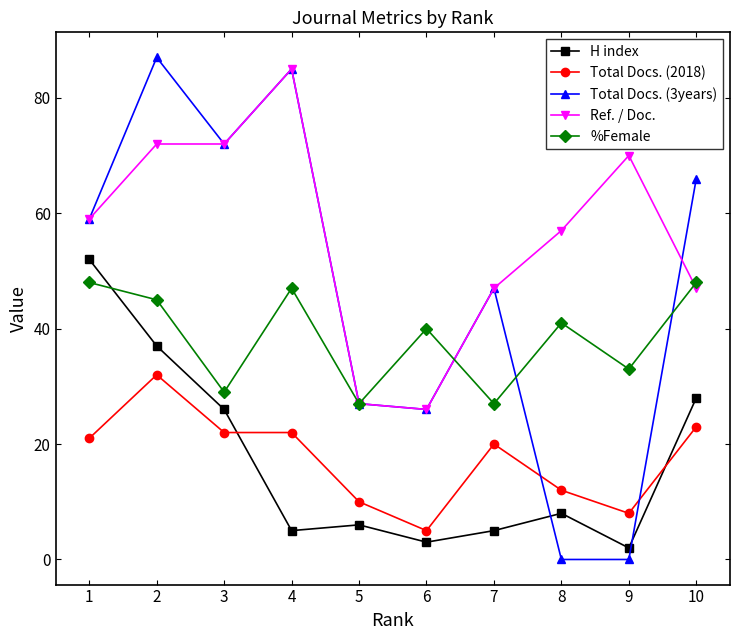

Which series has the widest spread of values?

Total Docs. (3years)